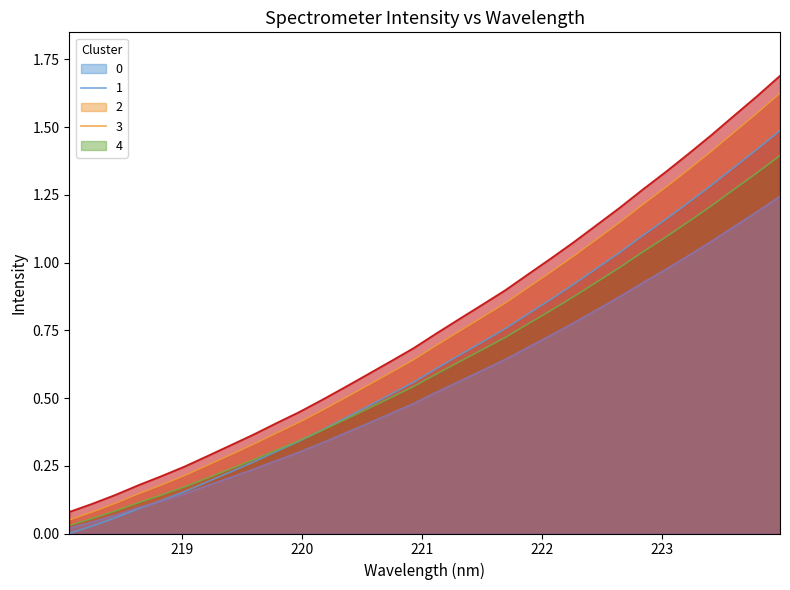

What is the change in value from 219.9712 to 223.2172?

+0.9